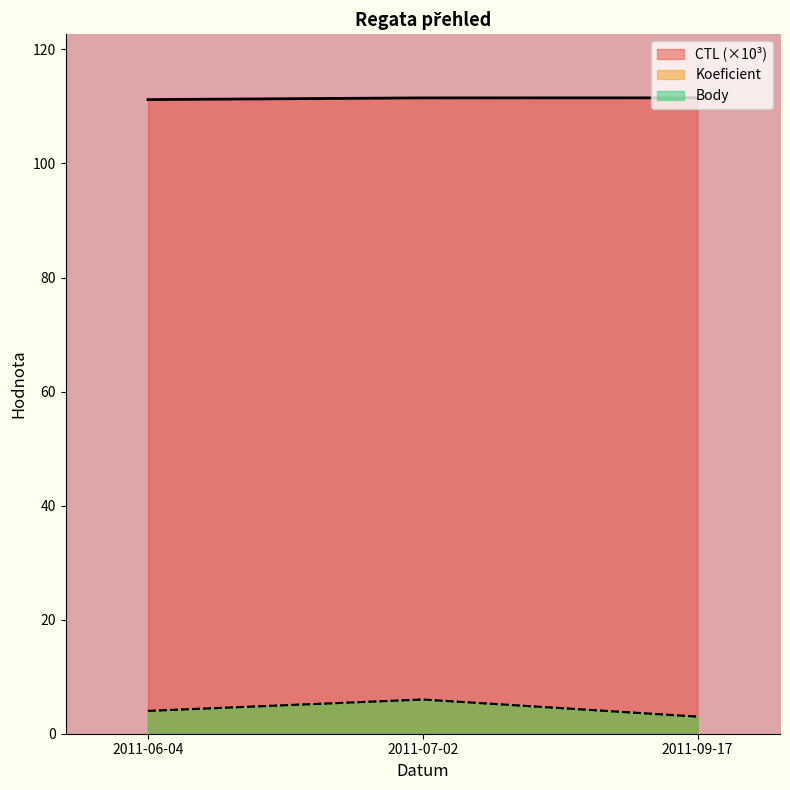

What is the smallest value displayed?

3.0